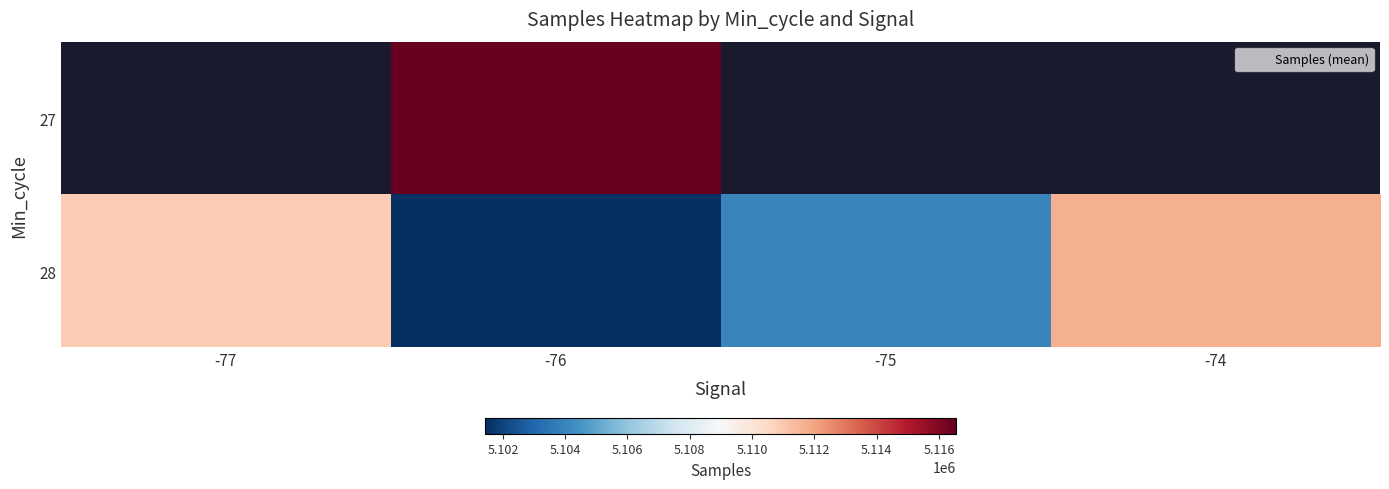

Which series has the largest range (max minus min)?

28